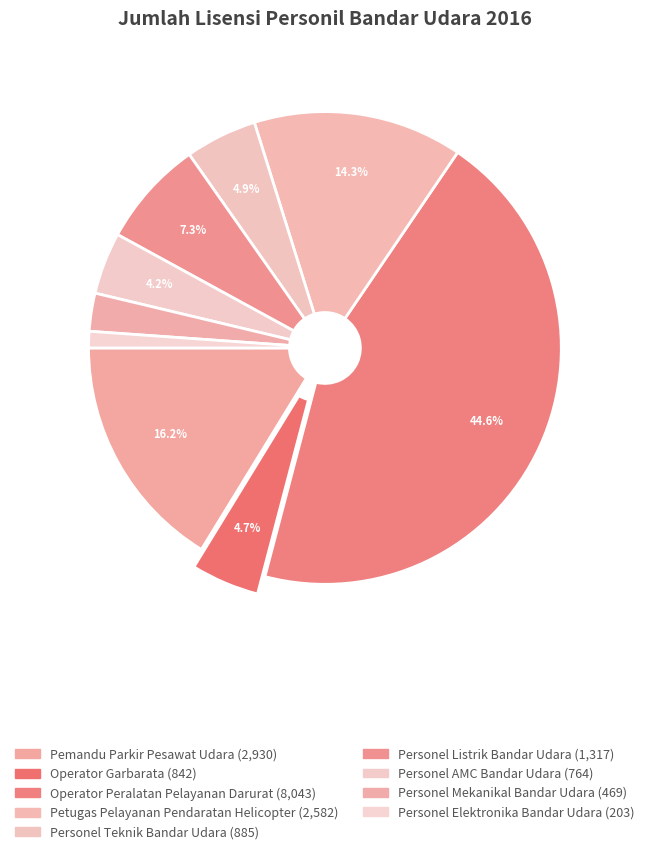

What is the change in value from Personel Teknik Bandar Udara to Personel Elektronika Bandar Udara?

-682